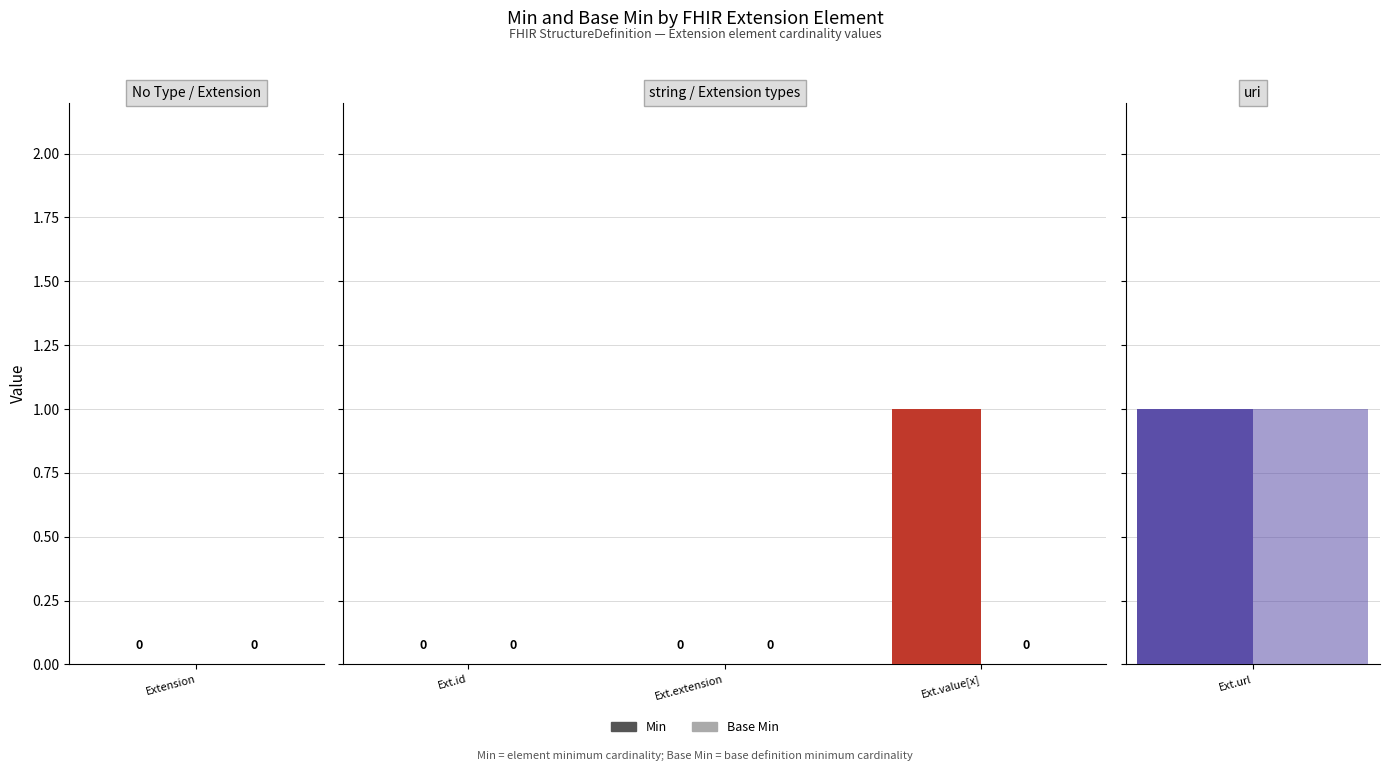

How many bars are there in each group?

2